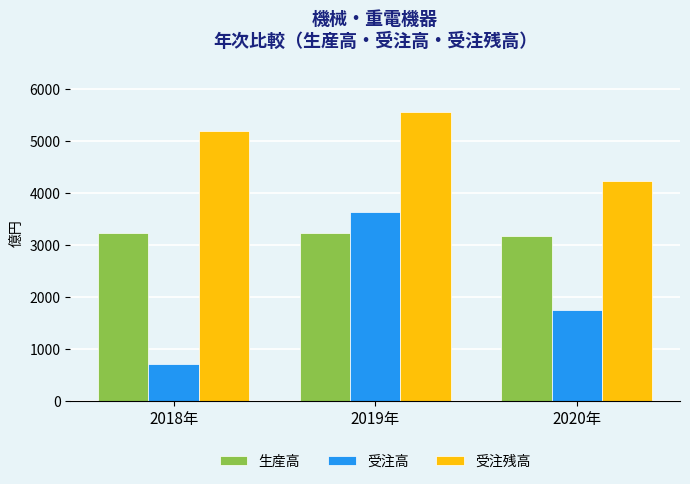

At how many categories does at least one series exceed 1939?

3